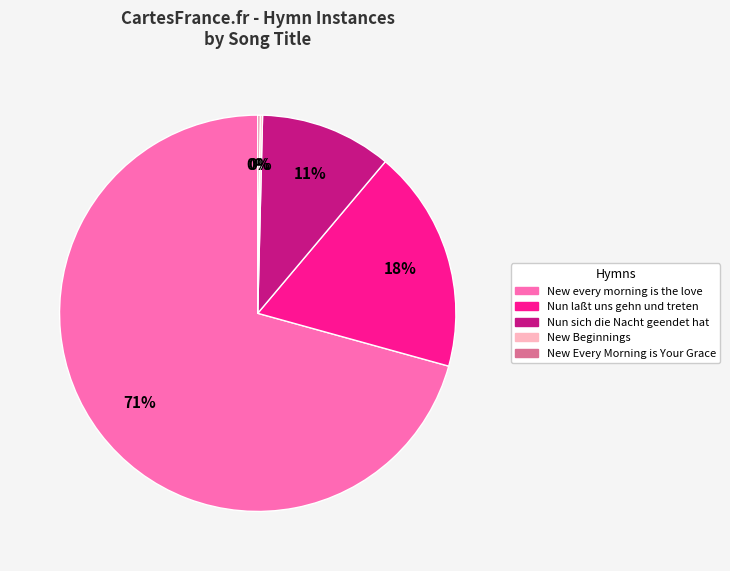

To the nearest percent, what is the average slice percentage?

20%